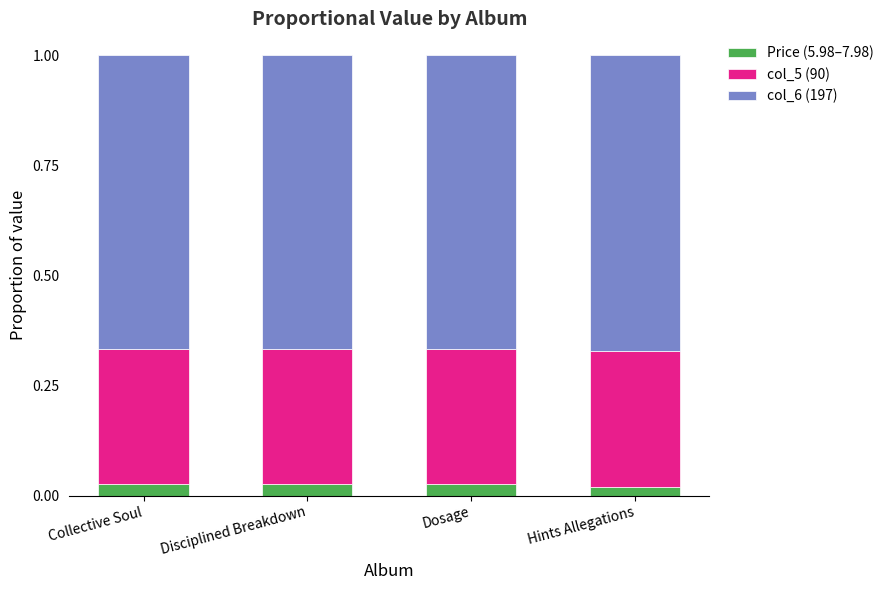

What is the total value across all series at Collective Soul?

1.0